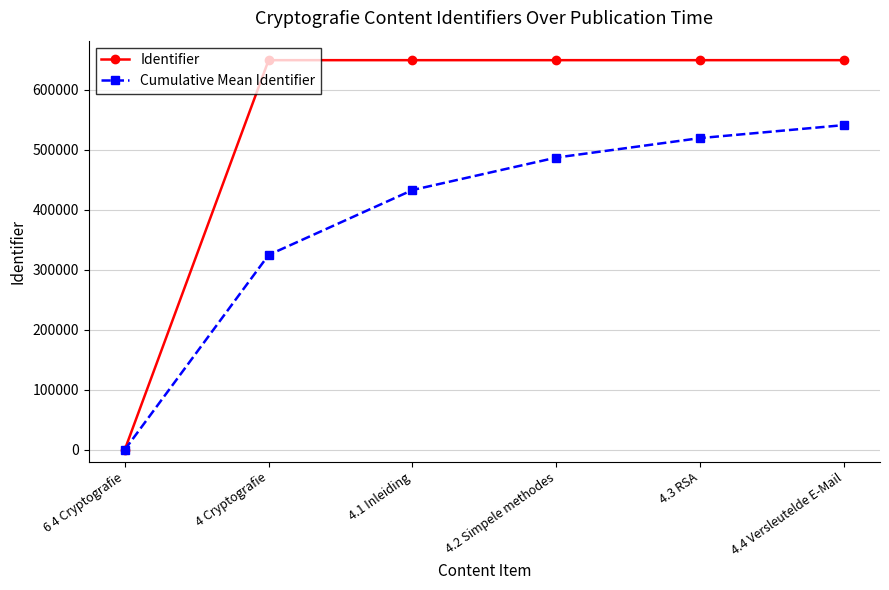

What is the difference between the Cumulative Mean Identifier values at 4.4 Versleutelde E-Mail and 4 Cryptografie?

216307.5